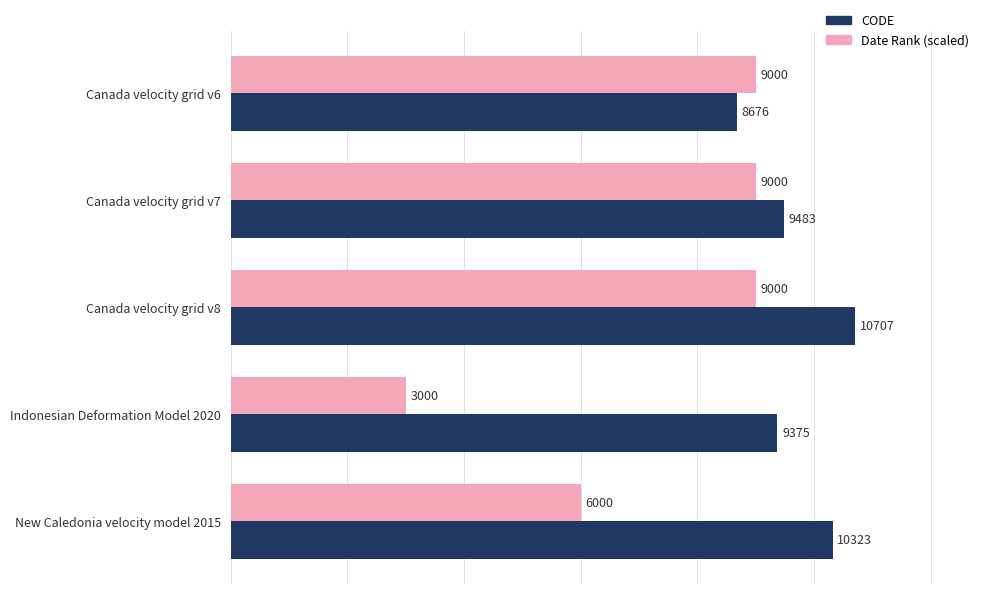

What is the lowest value of the Date Rank (scaled) series?

3000